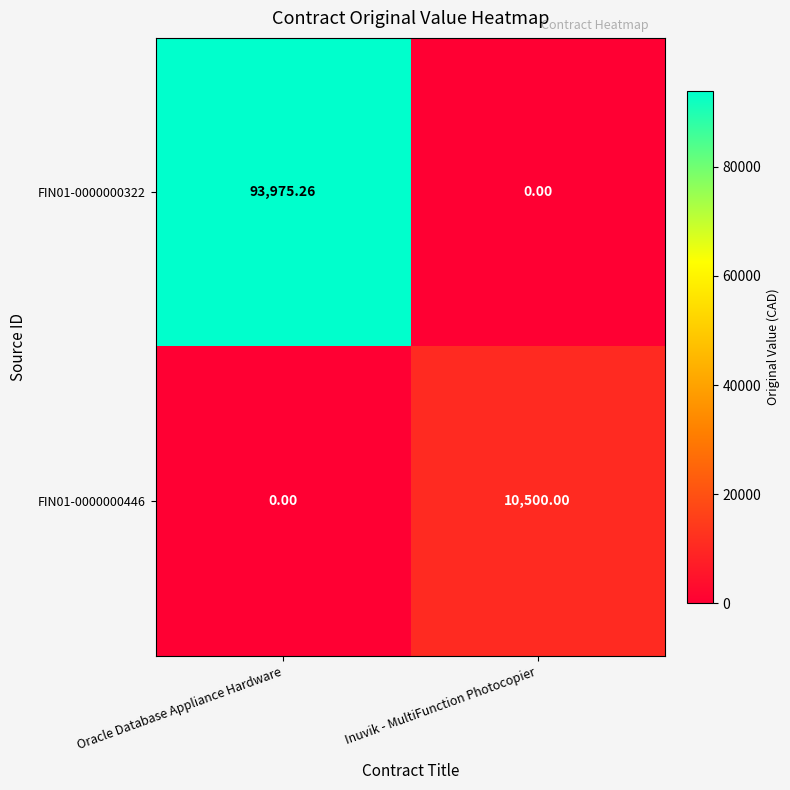

Rank the series at Inuvik - MultiFunction Photocopier from highest to lowest value.

FIN01-0000000446, FIN01-0000000322